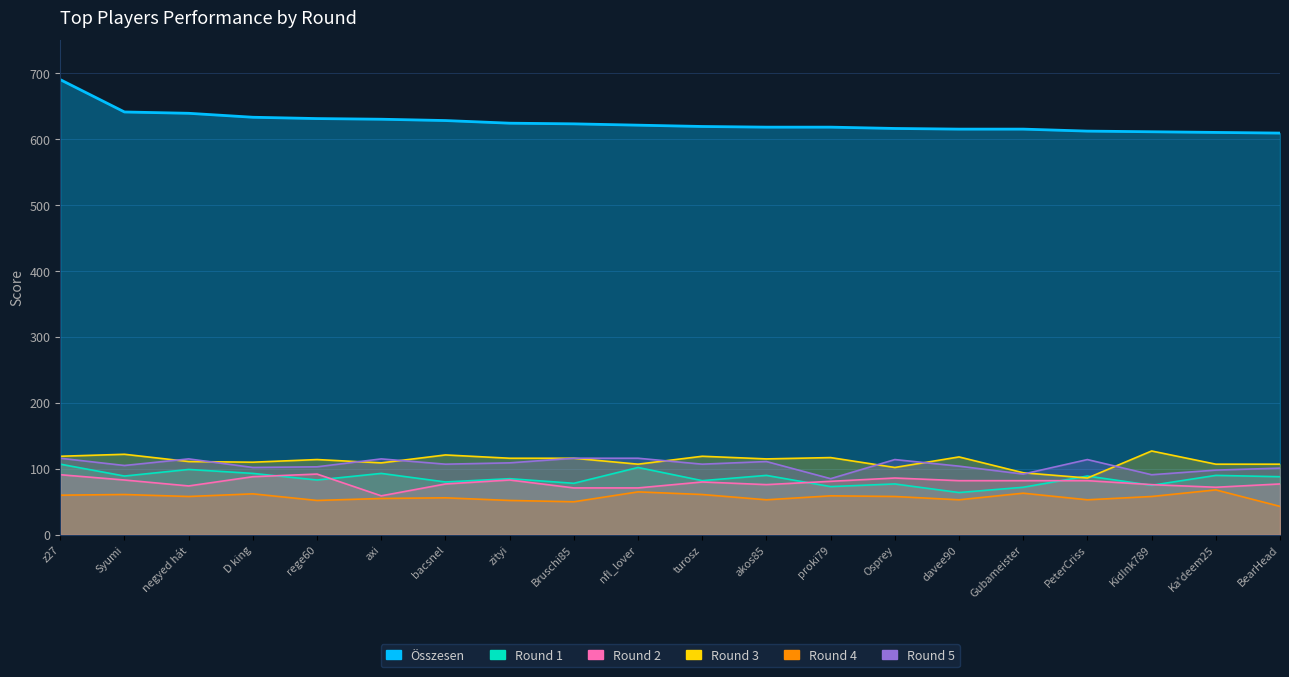

Which label corresponds to the smallest value in the chart?

BearHead